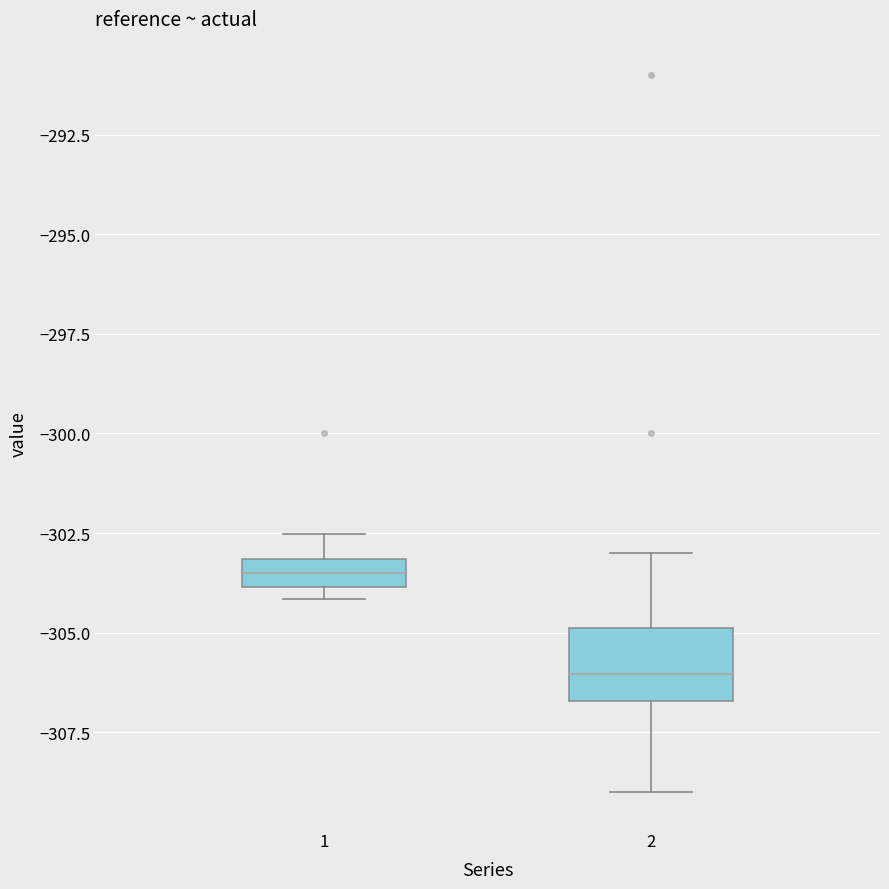

Where does the lower whisker of the box at x = 2 end on the y-axis? The values are not printed on the chart, so give them approximately, as read against the axis.

-309.0